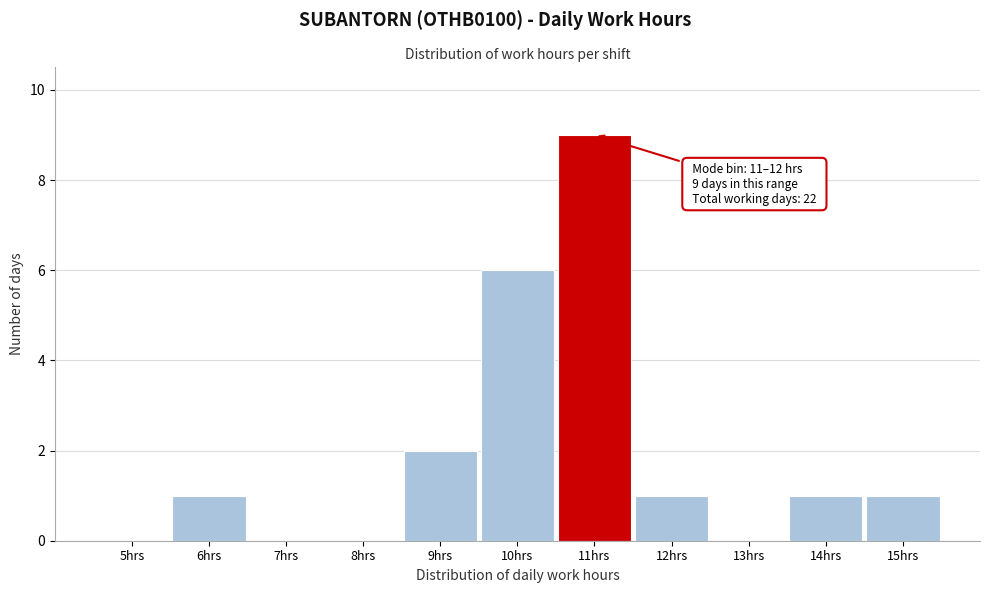

Reading left to right, what are all the values shown in this chart?

5hrs=0	6hrs=1	7hrs=0	8hrs=0	9hrs=2	10hrs=6	11hrs=9	12hrs=1	13hrs=0	14hrs=1	15hrs=1